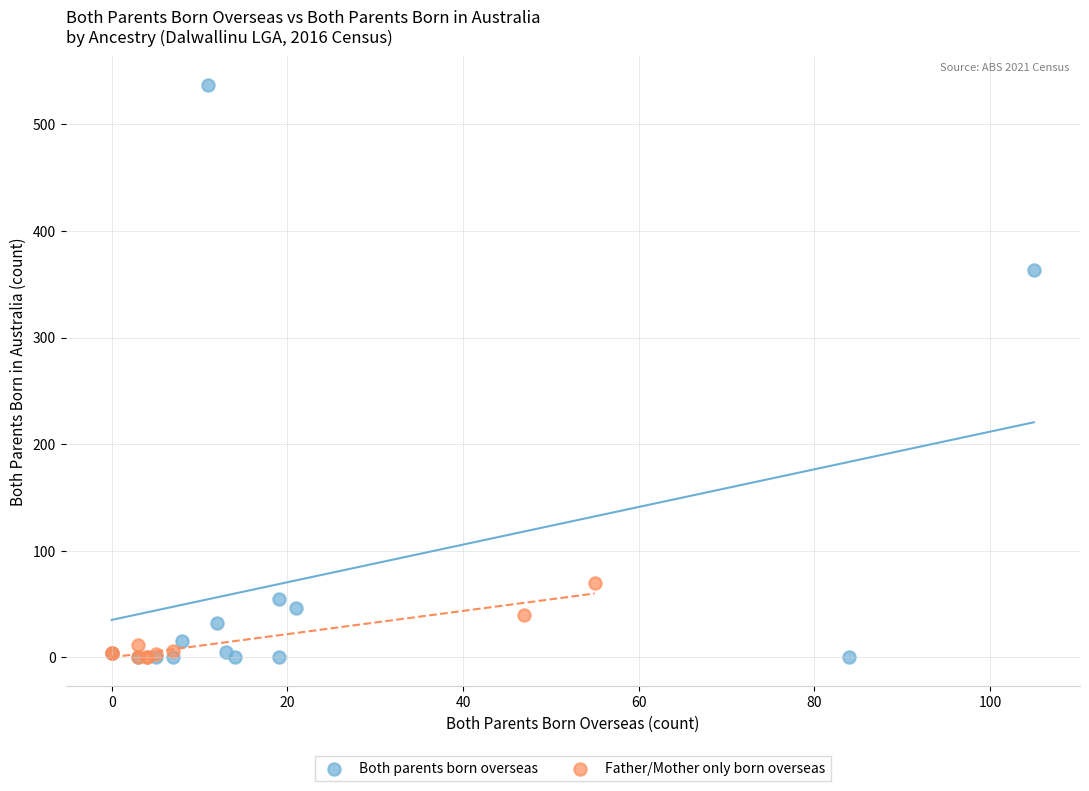

Which series contains the highest Y value?

Both parents born overseas